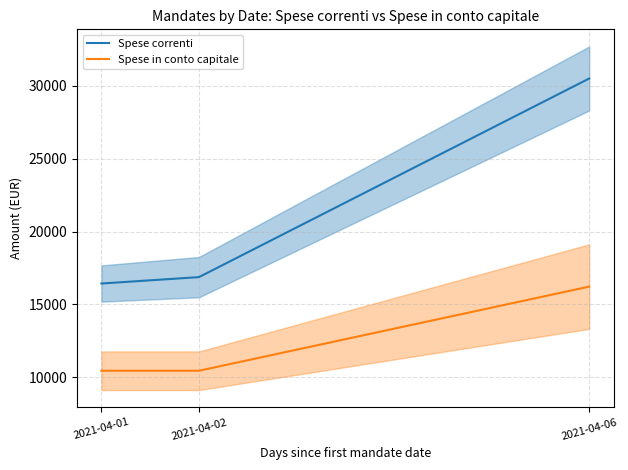

Rank the series by their maximum value, from lowest to highest.

Spese in conto capitale, Spese correnti